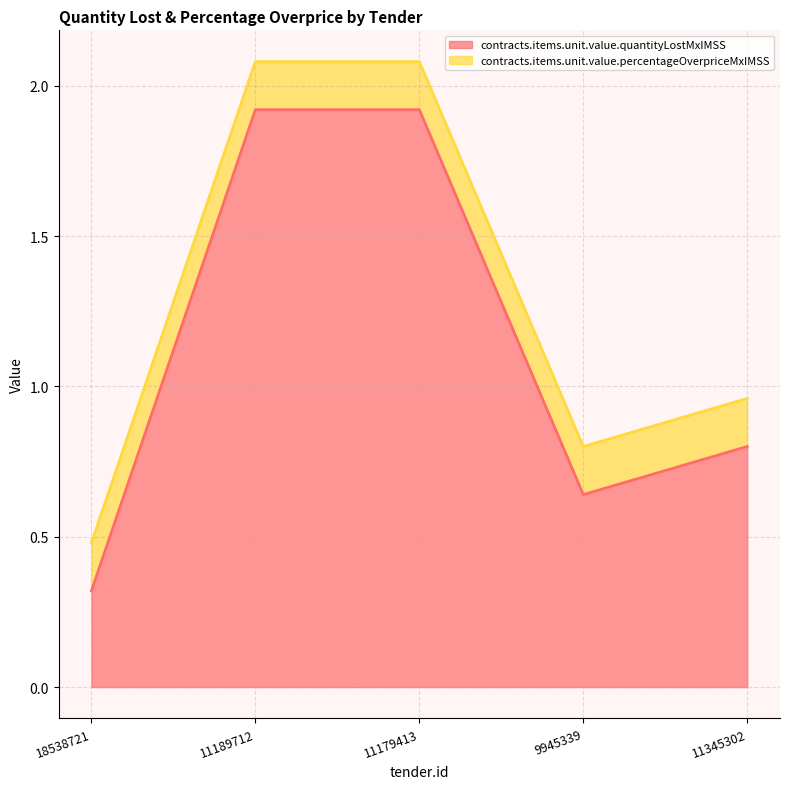

What is the difference between the values at 18538721 and 9945339?

0.3